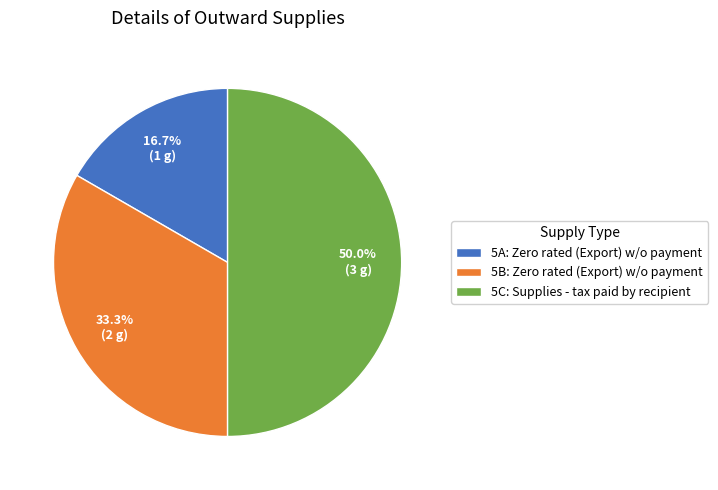

Which category has the biggest portion of the pie?

5C: Supplies - tax paid by recipient